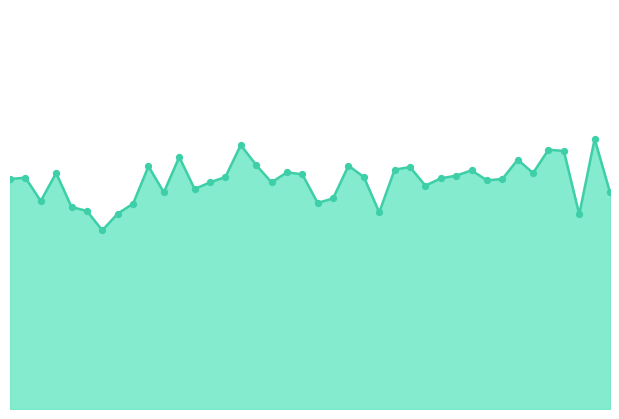

Is this an area chart (filled region under the line)?

Yes